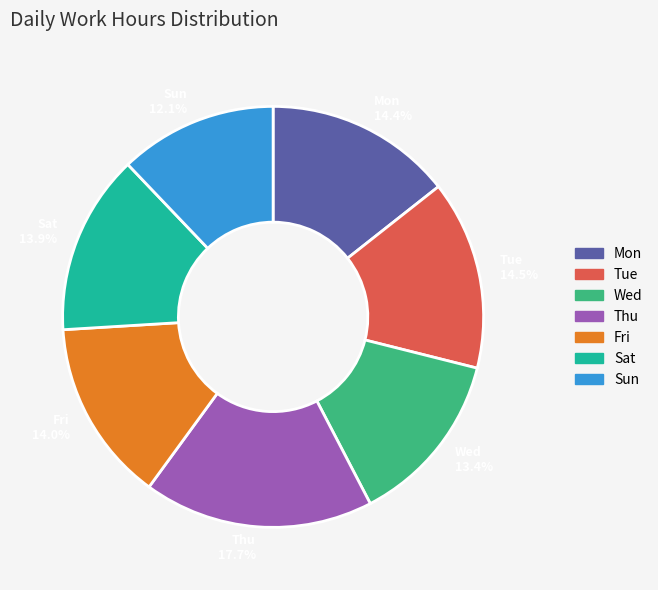

Between Fri 14.0% and Thu 17.7%, which is larger?

Thu 17.7%